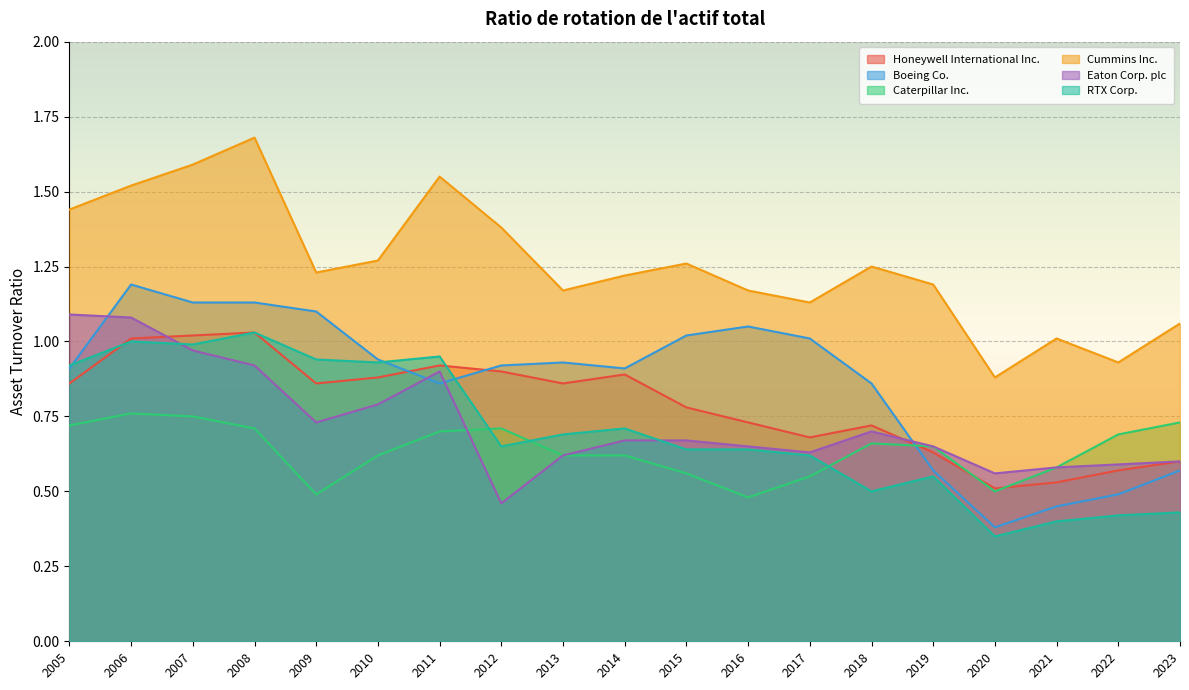

The Honeywell International Inc. series shows 0.9 at 2020. True or false?

False